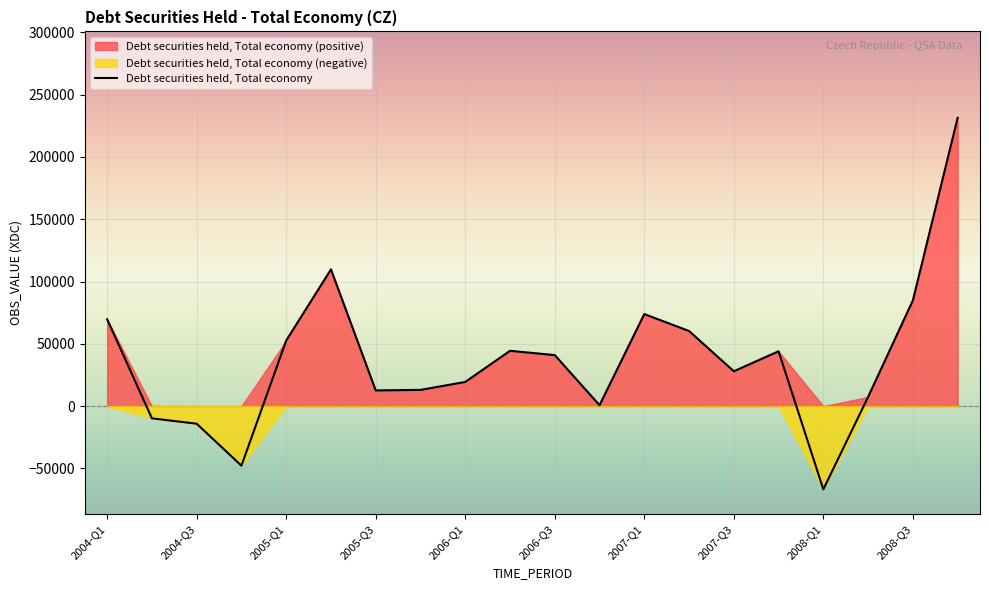

At which label does Debt securities held, Total economy reach its minimum?

2008-Q1